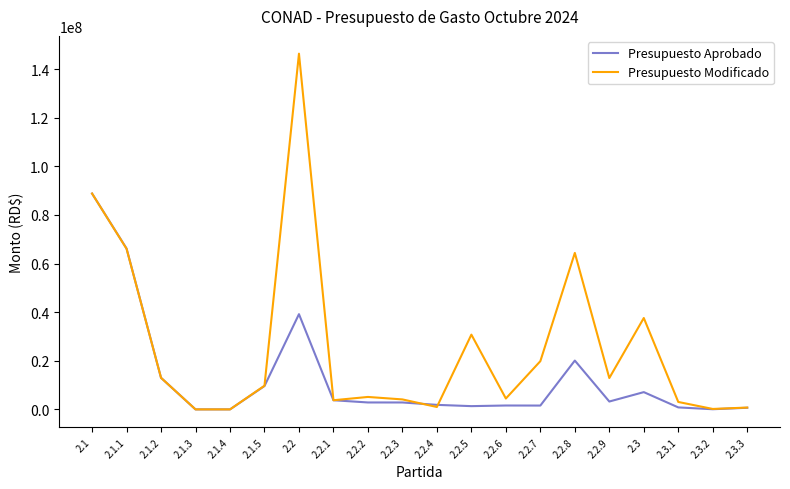

What are all the series names shown in the legend?

Presupuesto Aprobado, Presupuesto Modificado